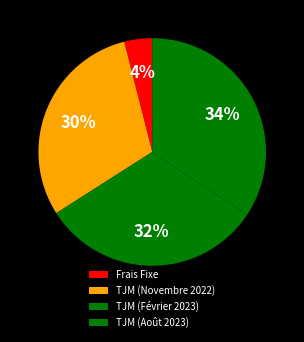

To the nearest percent, what portion does TJM (Novembre 2022) represent?

30%